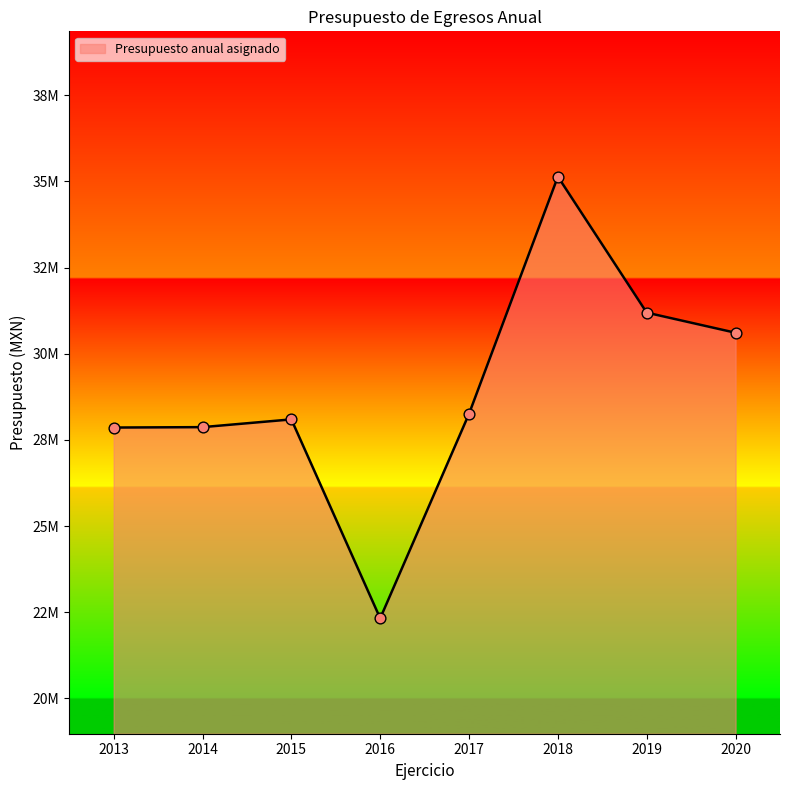

Approximately how many times larger is the value at 2015 compared to 2016?

1.3